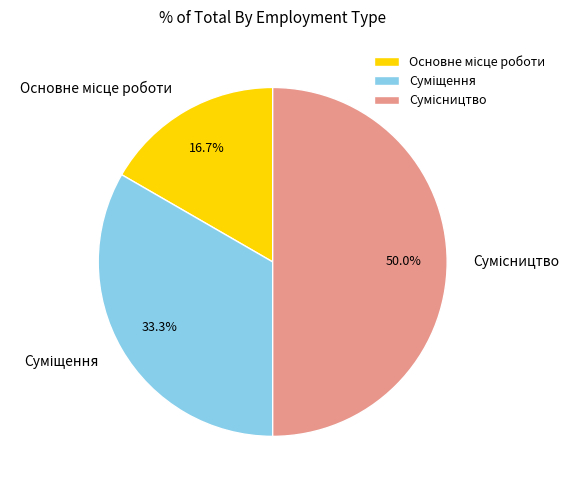

How many segments does this pie chart have?

3